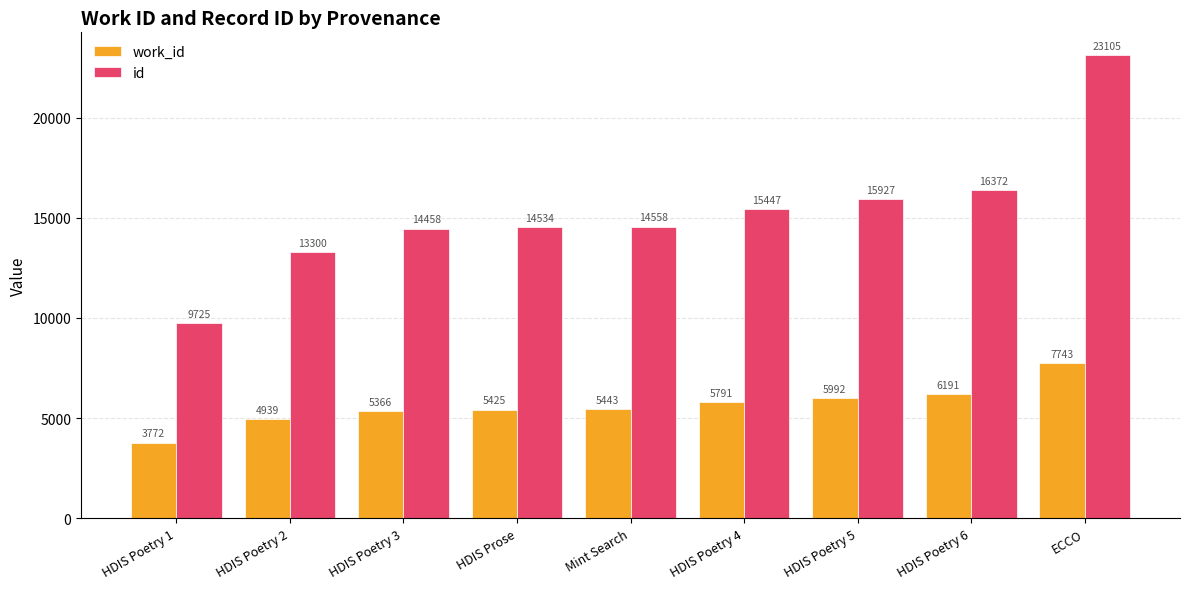

Reading right to left, list all the values displayed in this chart.

work_id: 7743	6191	5992	5791	5443	5425	5366	4939	3772
id: 23105	16372	15927	15447	14558	14534	14458	13300	9725